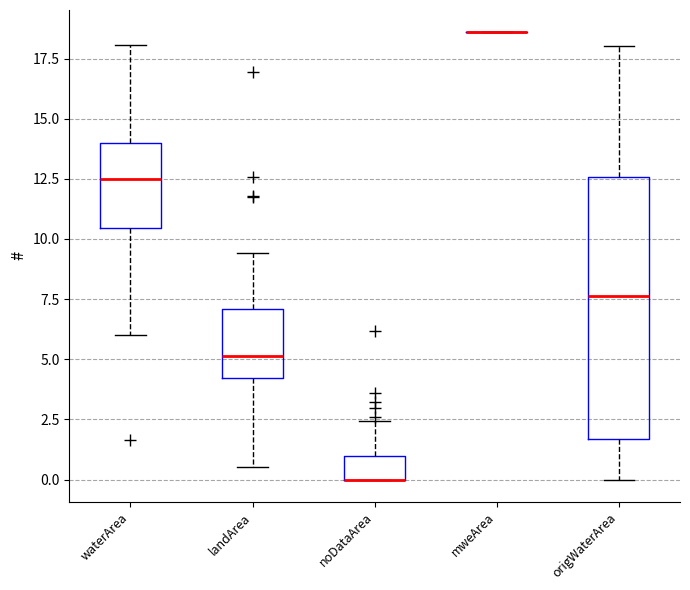

Which box is the tallest, from its lower edge to its upper edge?

origWaterArea